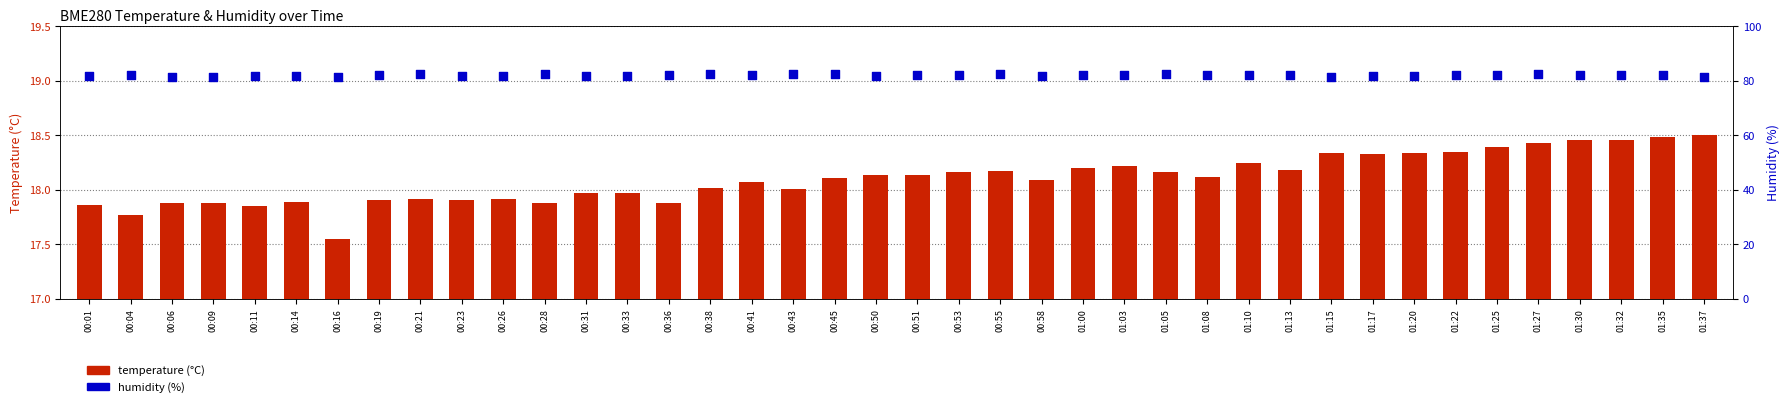

What is the total value across all series at 00:09?

99.4